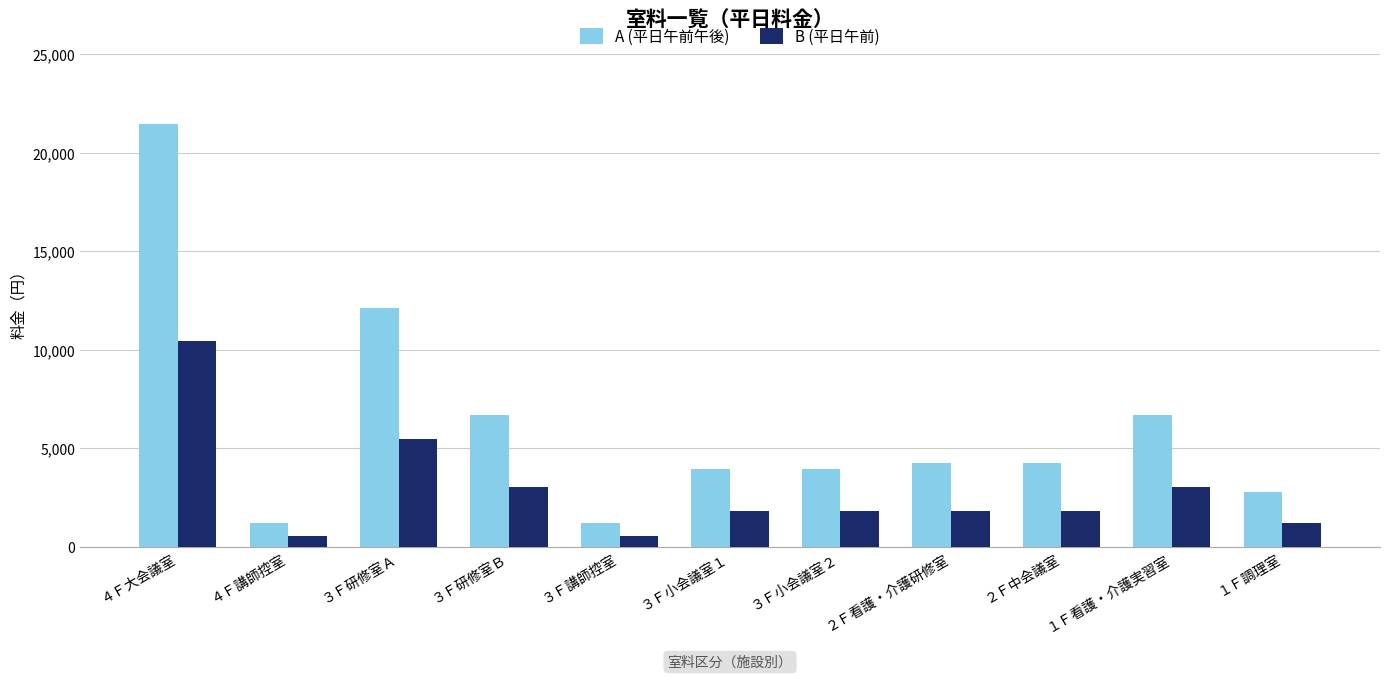

The value of B (平日午前) at １Ｆ調理室 is 1210. True or false?

True